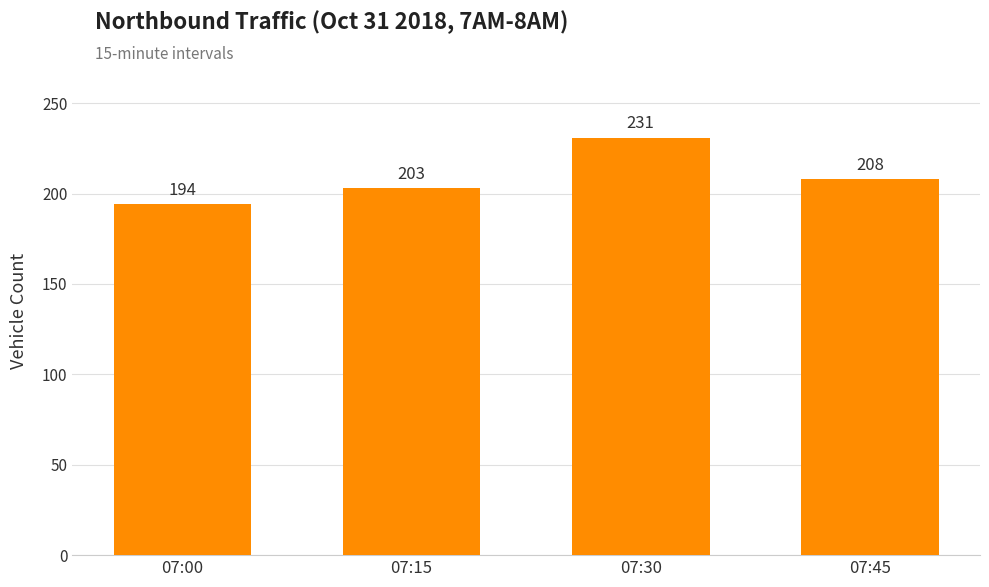

Which has a higher value, 07:45 or 07:00?

07:45